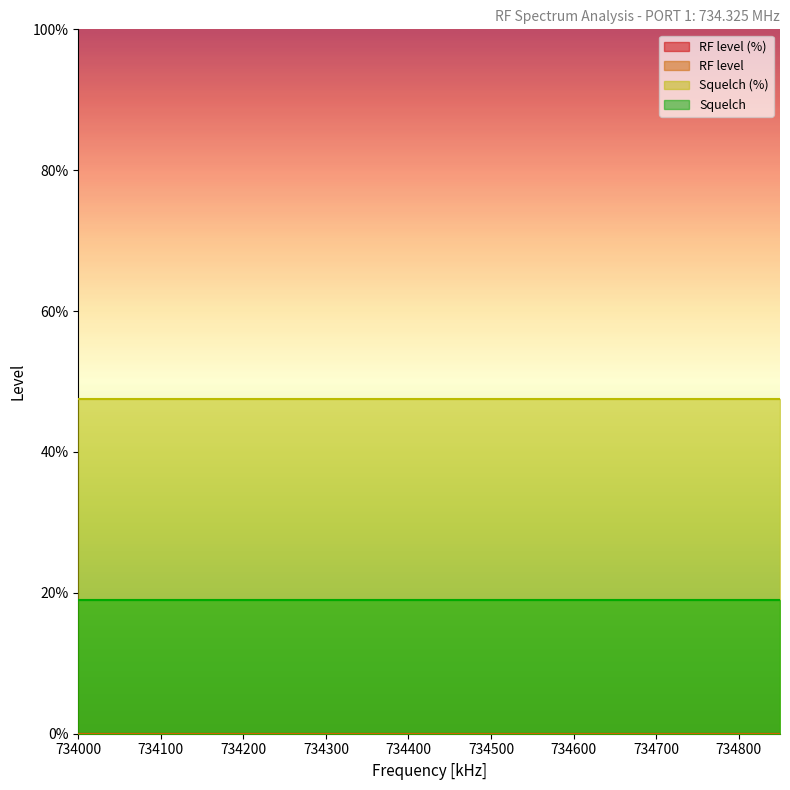

Which has a higher value, 734000 or 734100?

734000